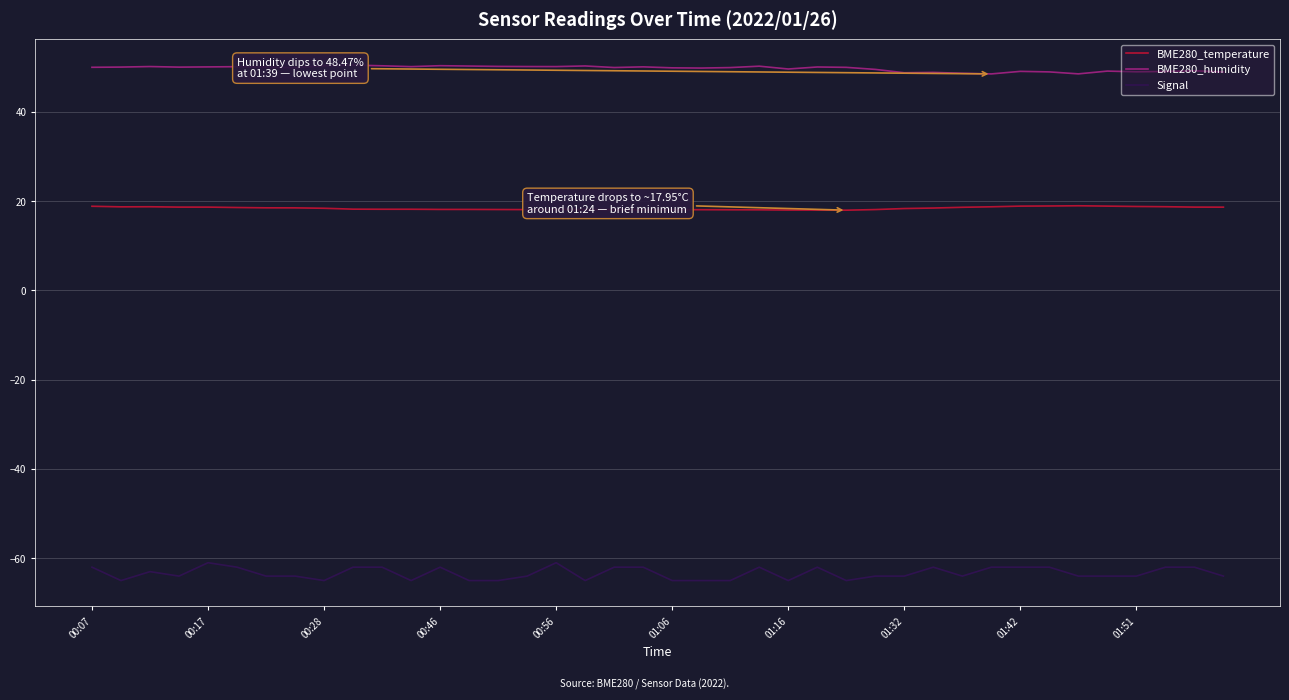

Which series has the largest range (max minus min)?

Signal